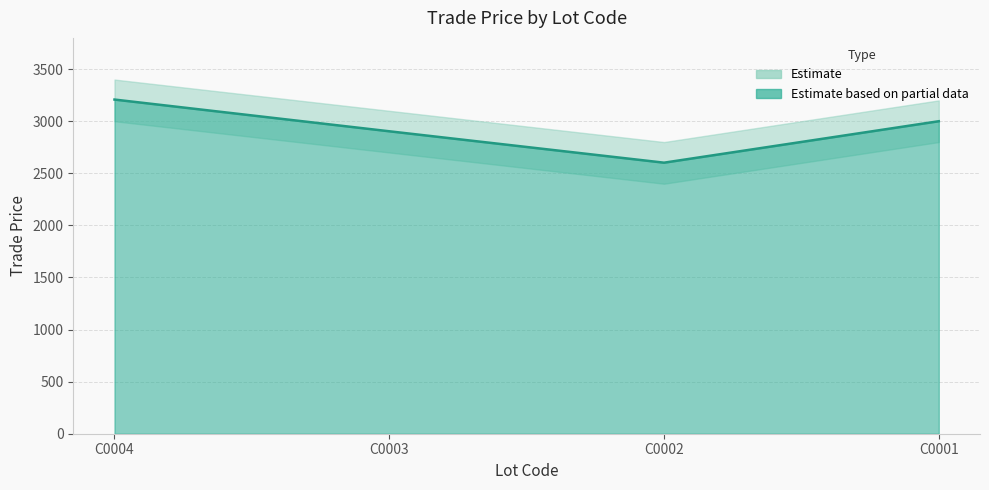

Reading left to right, what are all the values shown in this chart?

C0004=3208.0	C0003=2903.5	C0002=2602.0	C0001=3000.0